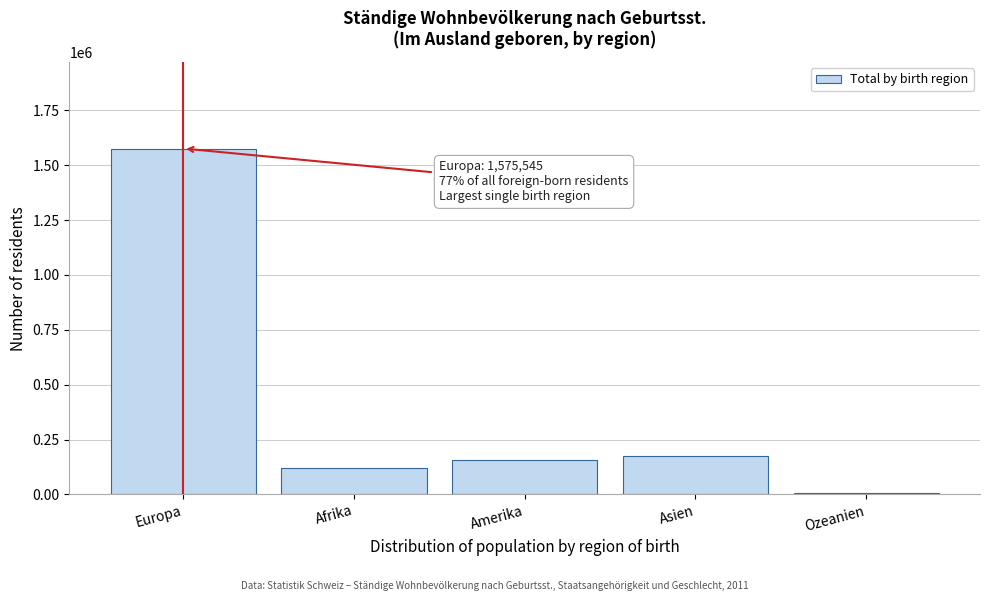

Reading left to right, what are all the values shown in this chart?

Europa=1575545	Afrika=120672	Amerika=154731	Asien=175089	Ozeanien=7665